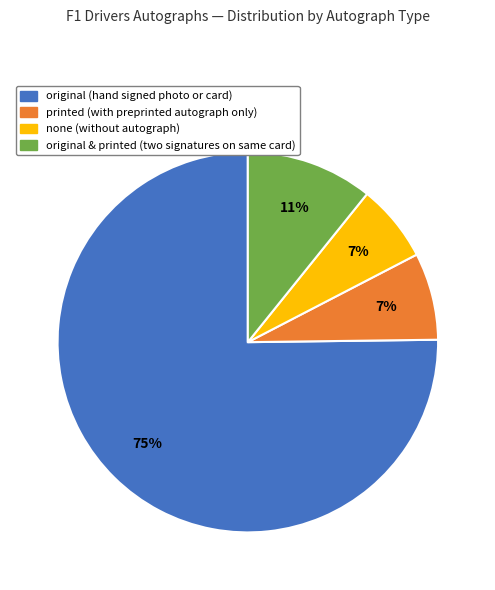

Is there any slice that represents more than half of the pie?

Yes